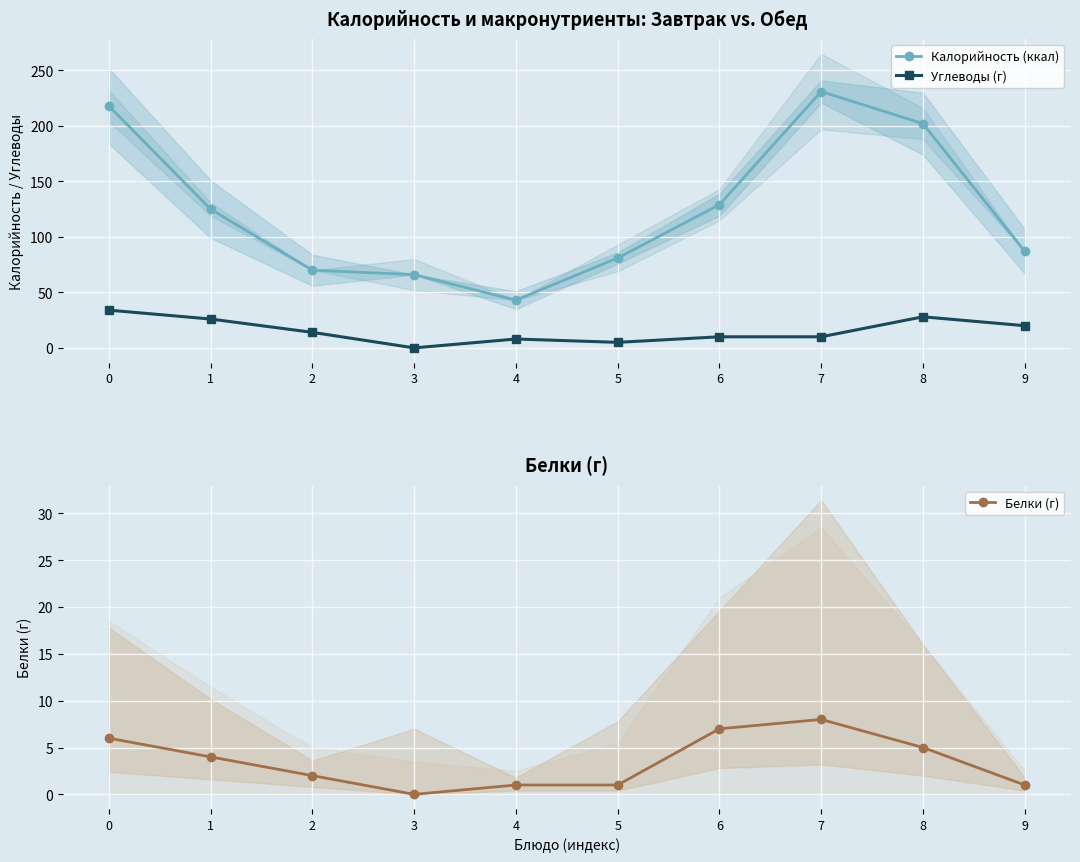

At which category does Белки (г) reach its first local peak?

7